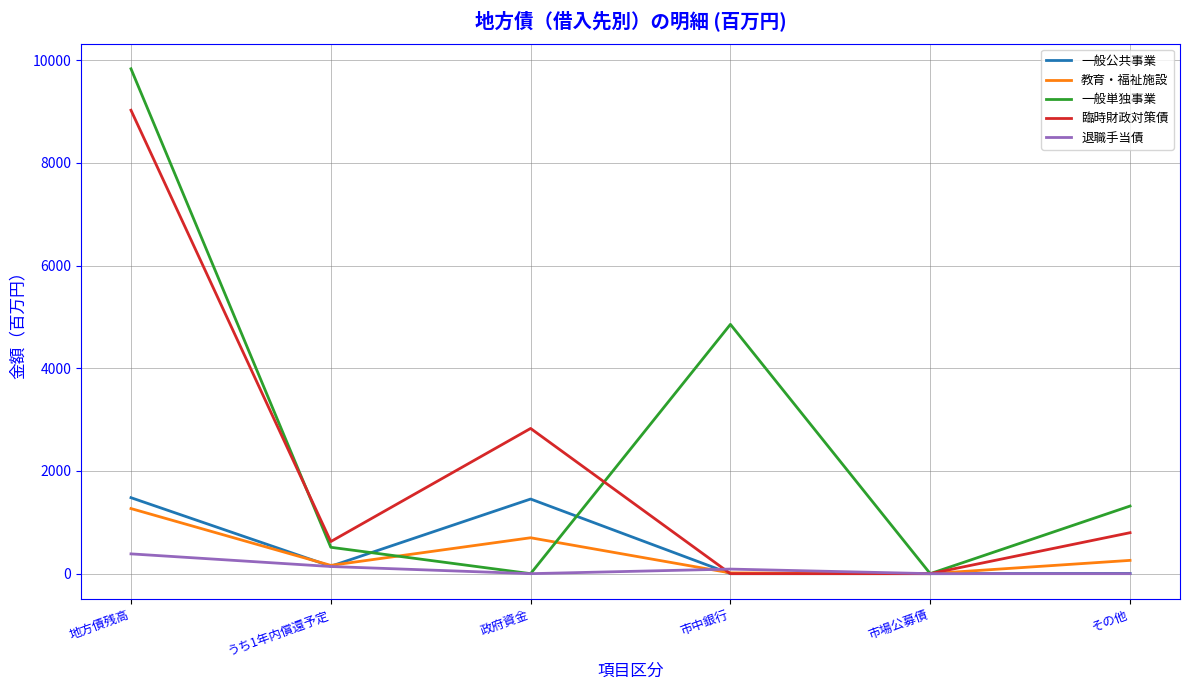

Between 地方債残高 and うち1年内償還予定, which series saw the biggest shift?

一般単独事業